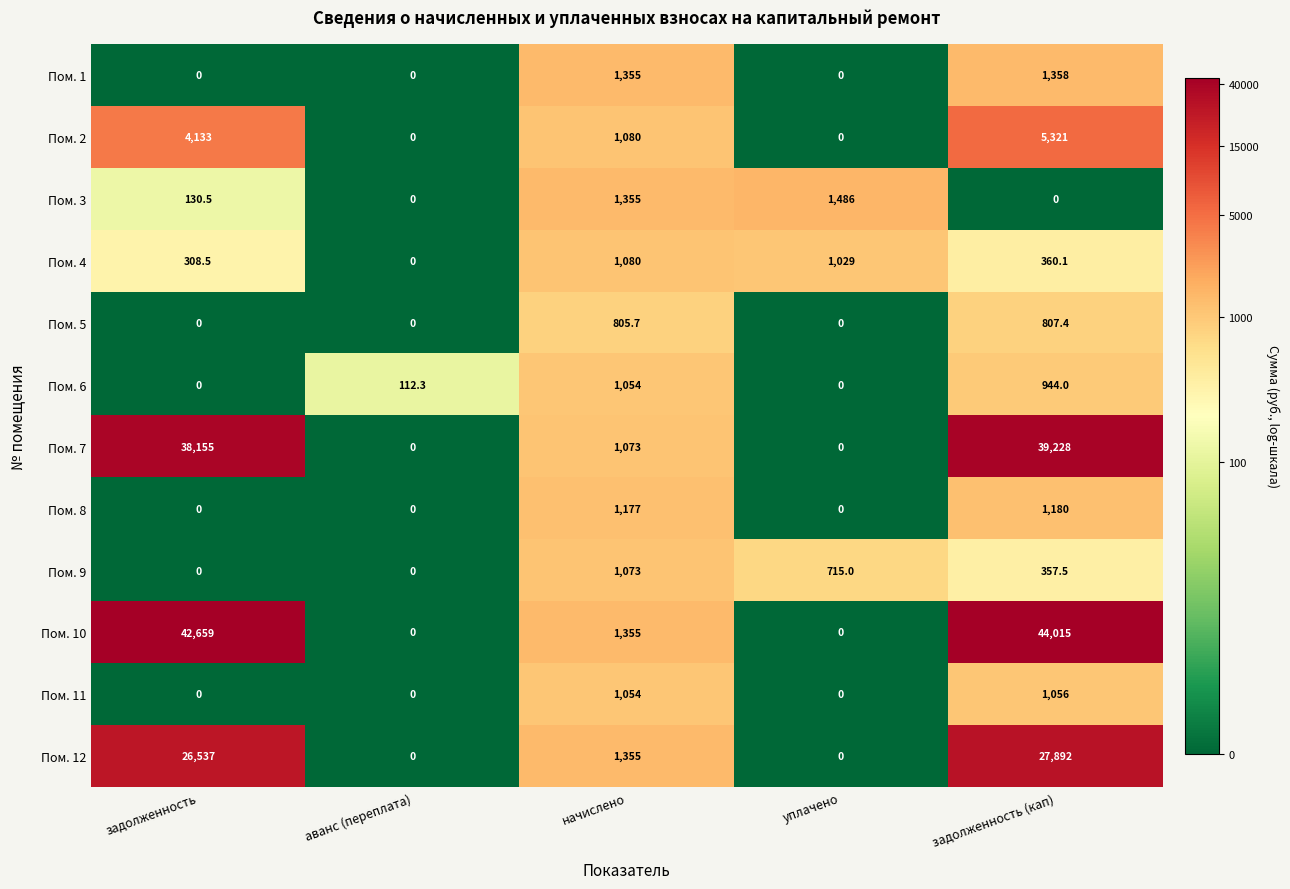

What is the difference between the second highest and minimum values in the Пом. 7 series?

38155.0